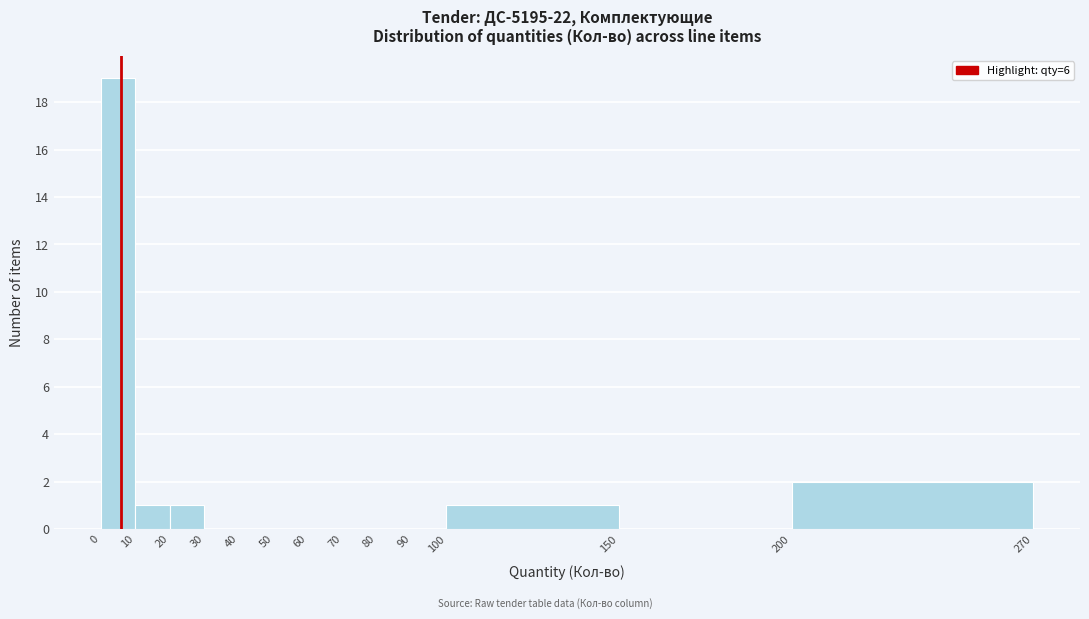

Over which range of the x-axis is the bar tallest?

0 to 10